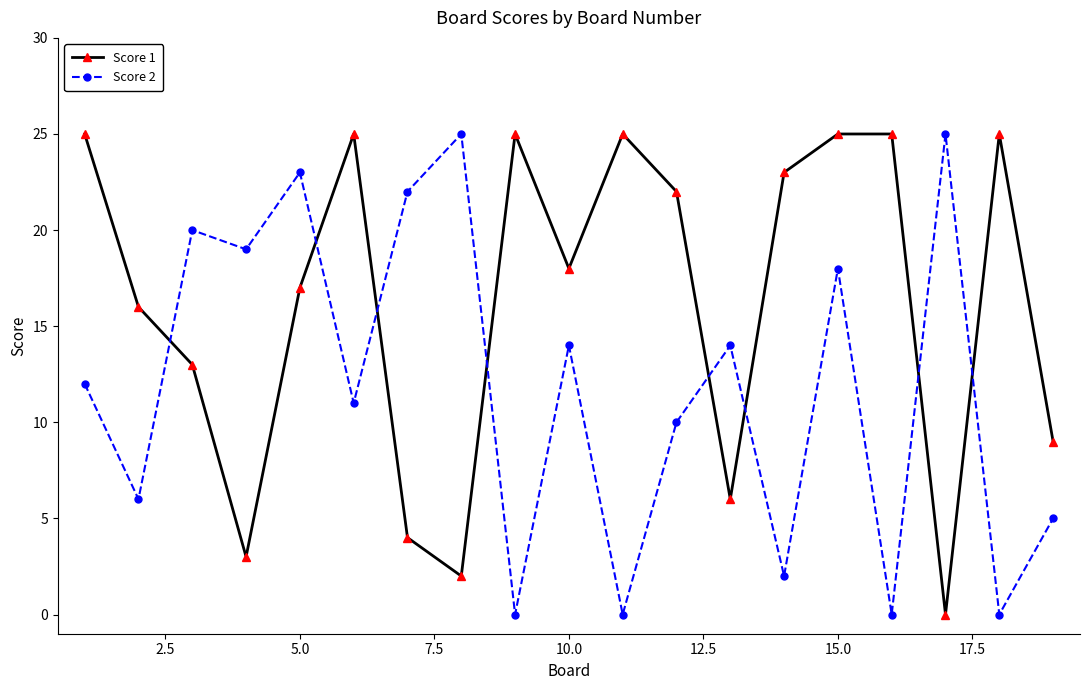

Reading left to right, extract all data points from this chart.

Score 1: 25	16	13	3	17	25	4	2	25	18	25	22	6	23	25	25	0	25	9
Score 2: 12	6	20	19	23	11	22	25	0	14	0	10	14	2	18	0	25	0	5